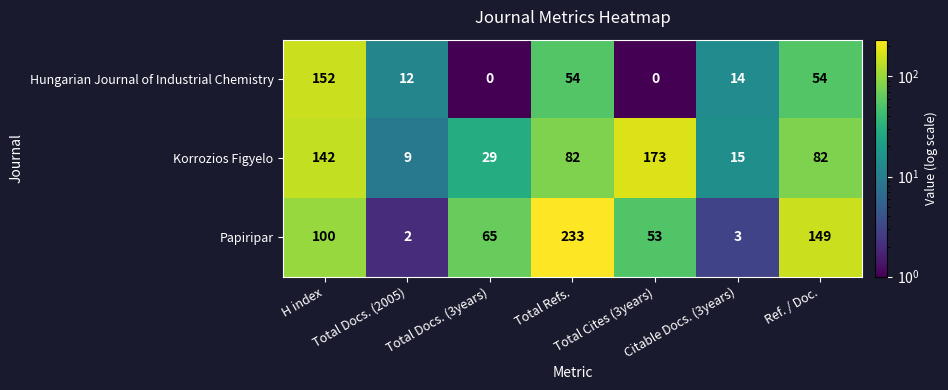

What is the smallest value displayed?

0